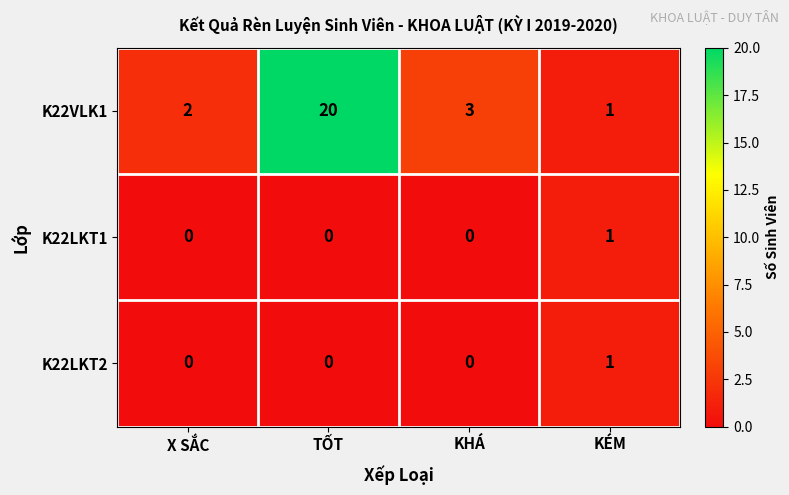

Which series has the largest total across all categories?

K22VLK1